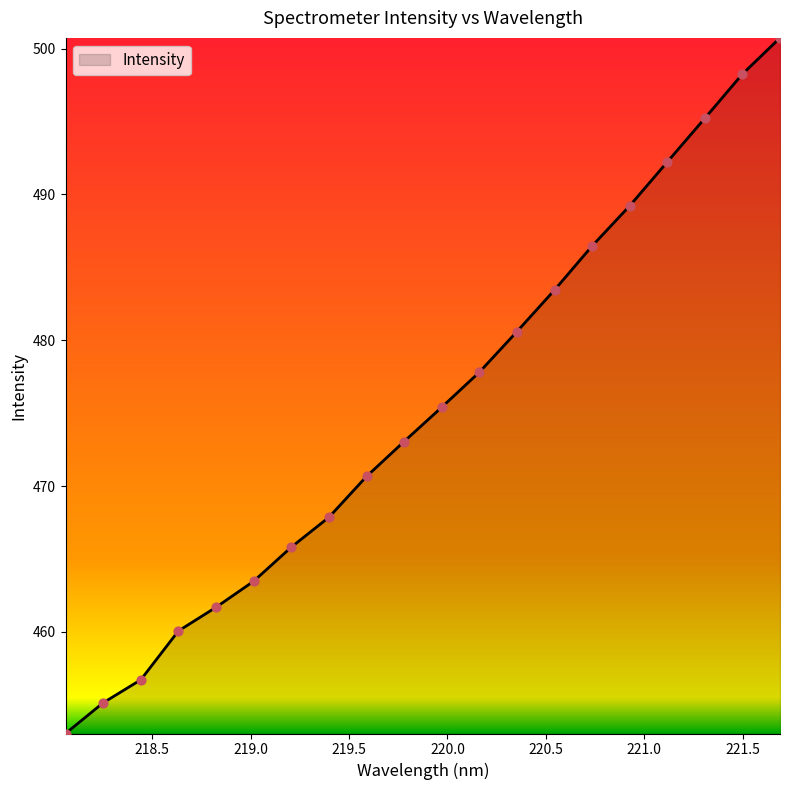

What is the greatest value displayed?

500.7